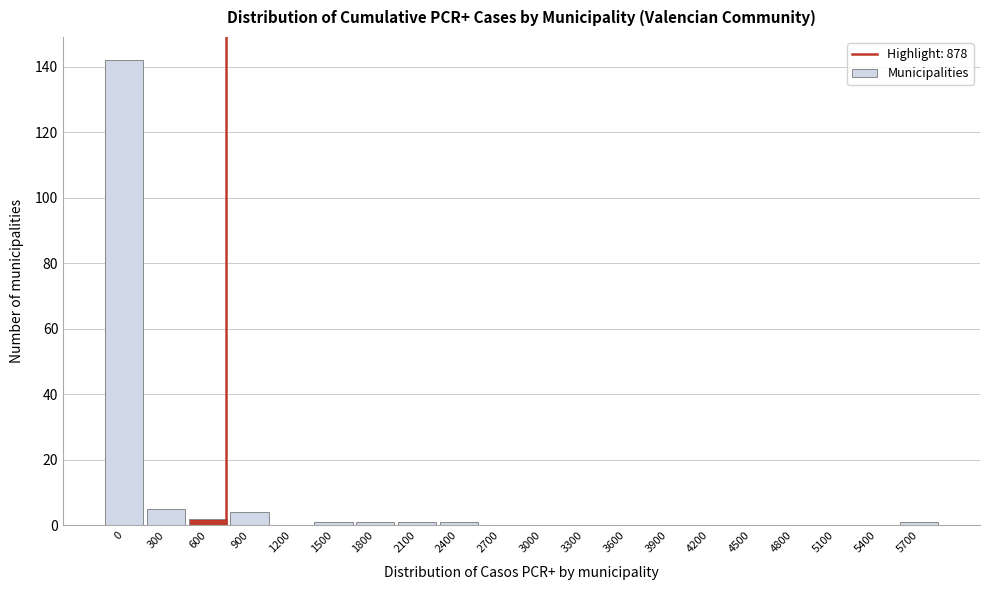

Reading left to right, transcribe all the data shown in this chart.

0=142	300=5	600=2	900=4	1200=0	1500=1	1800=1	2100=1	2400=1	2700=0	3000=0	3300=0	3600=0	3900=0	4200=0	4500=0	4800=0	5100=0	5400=0	5700=1